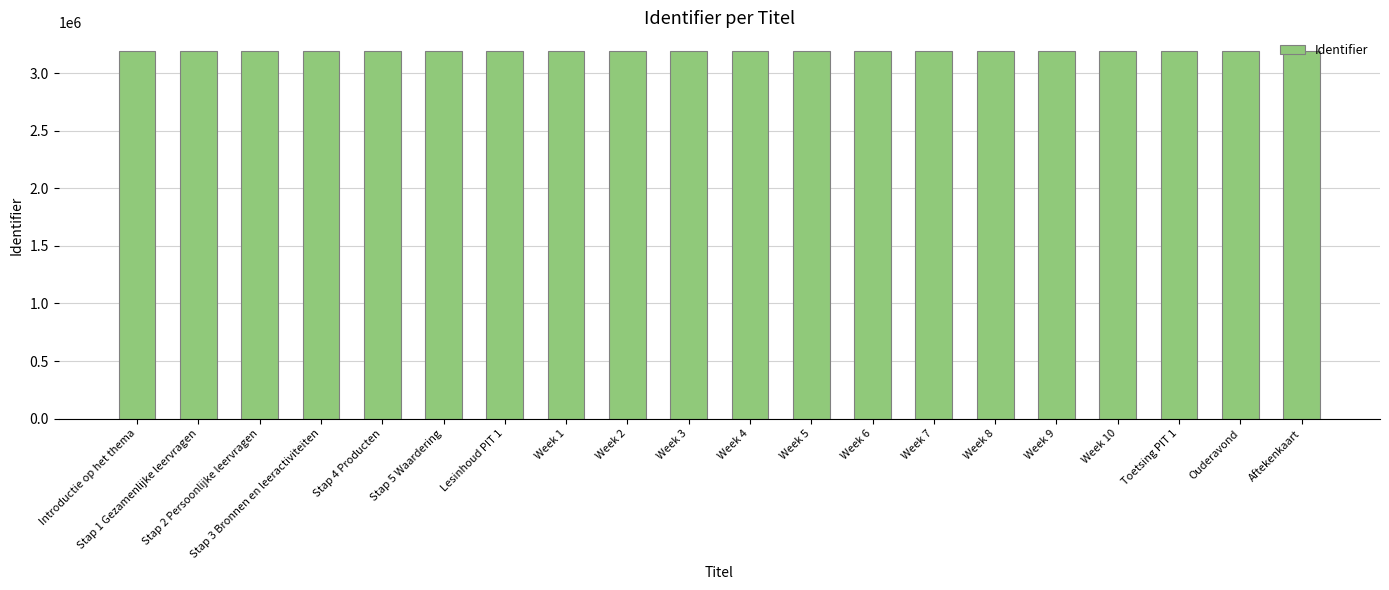

What is the difference between the values at Aftekenkaart and Stap 1 Gezamenlijke leervragen?

34